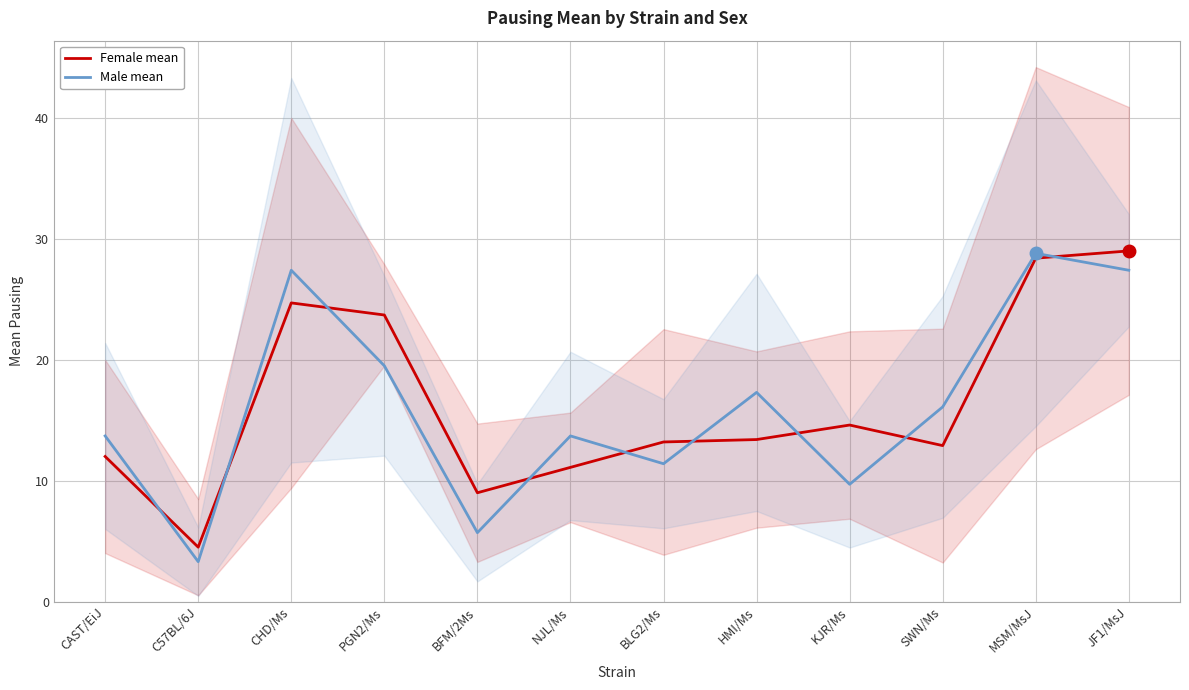

What is the average value of the Female mean series?

16.4